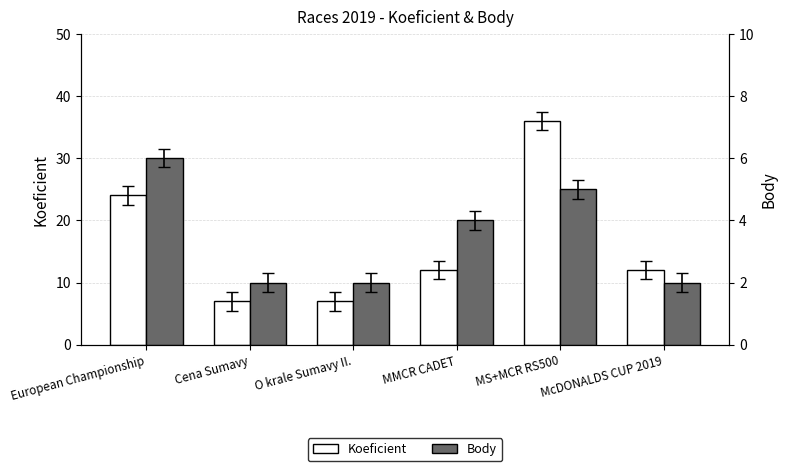

Is it true that Koeficient equals 12 at MMCR CADET?

True